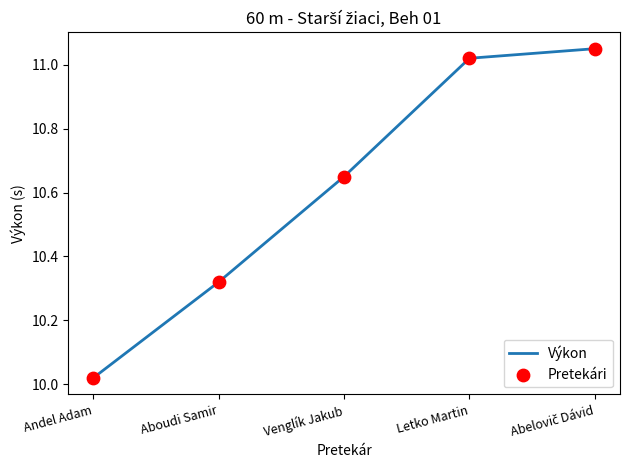

Which category has the lowest value across all series?

Andel Adam